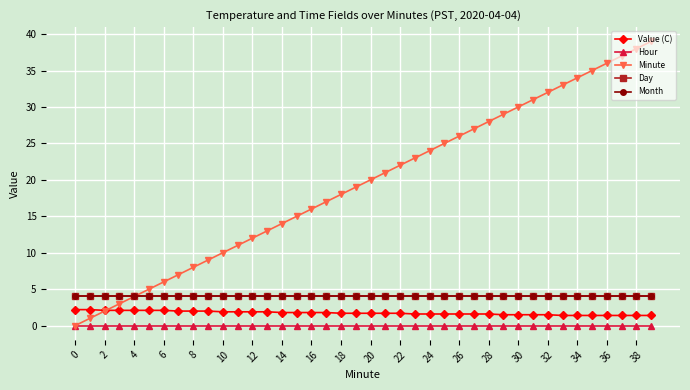

Does the chart have visible grid lines?

Yes